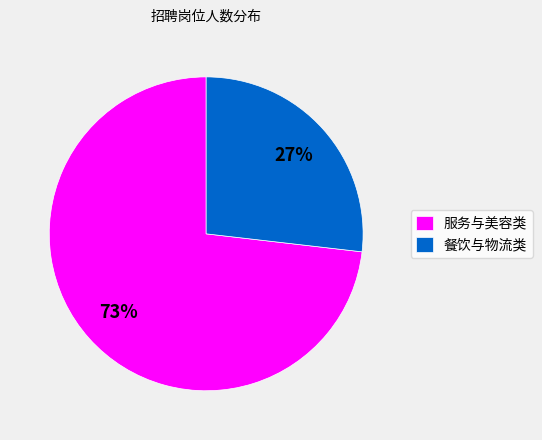

Combined, do 餐饮与物流类 and 服务与美容类 account for over 50%?

Yes